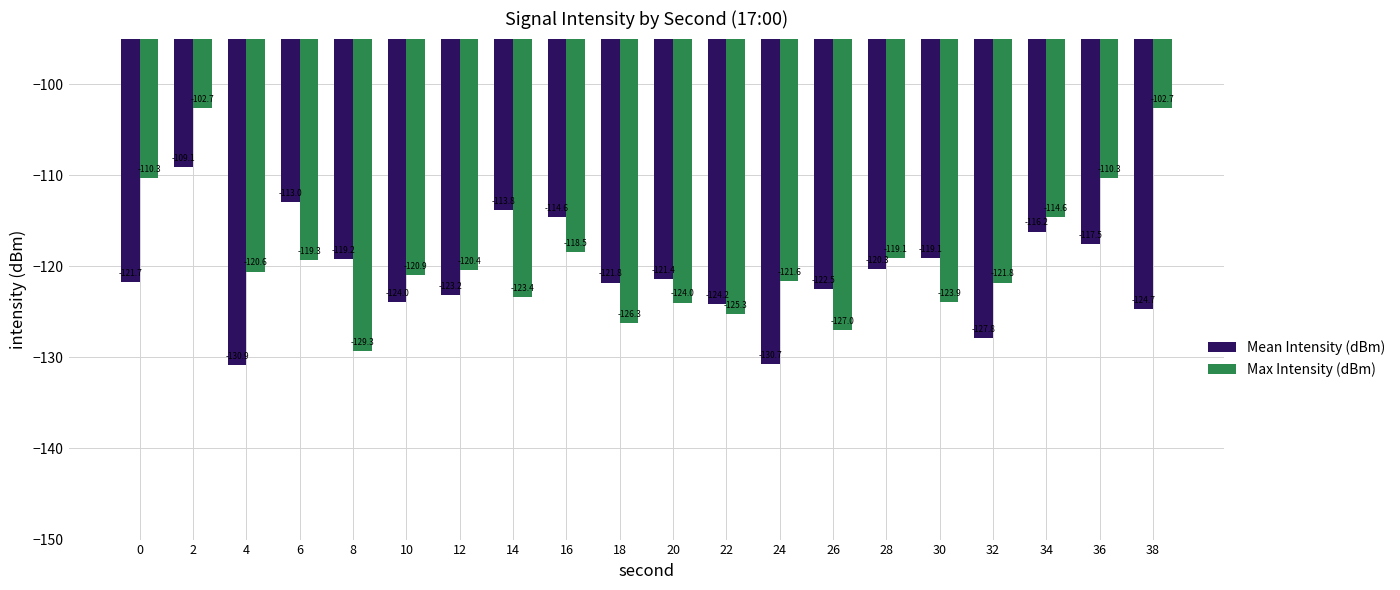

Is it true that Max Intensity (dBm) equals -161.2 at 0?

False